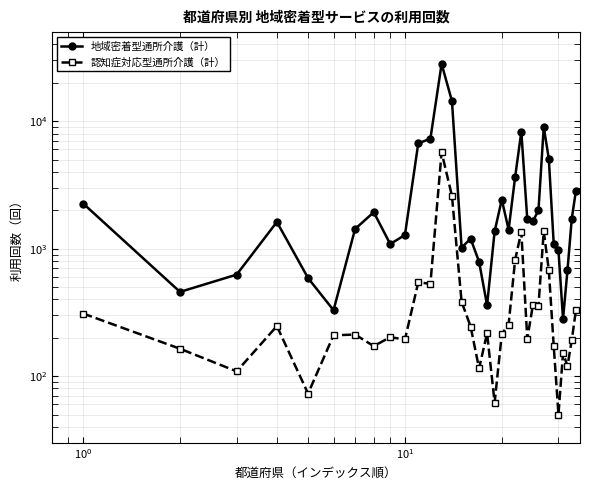

True or false: 認知症対応型通所介護（計） has a value of 527 at 25.

False